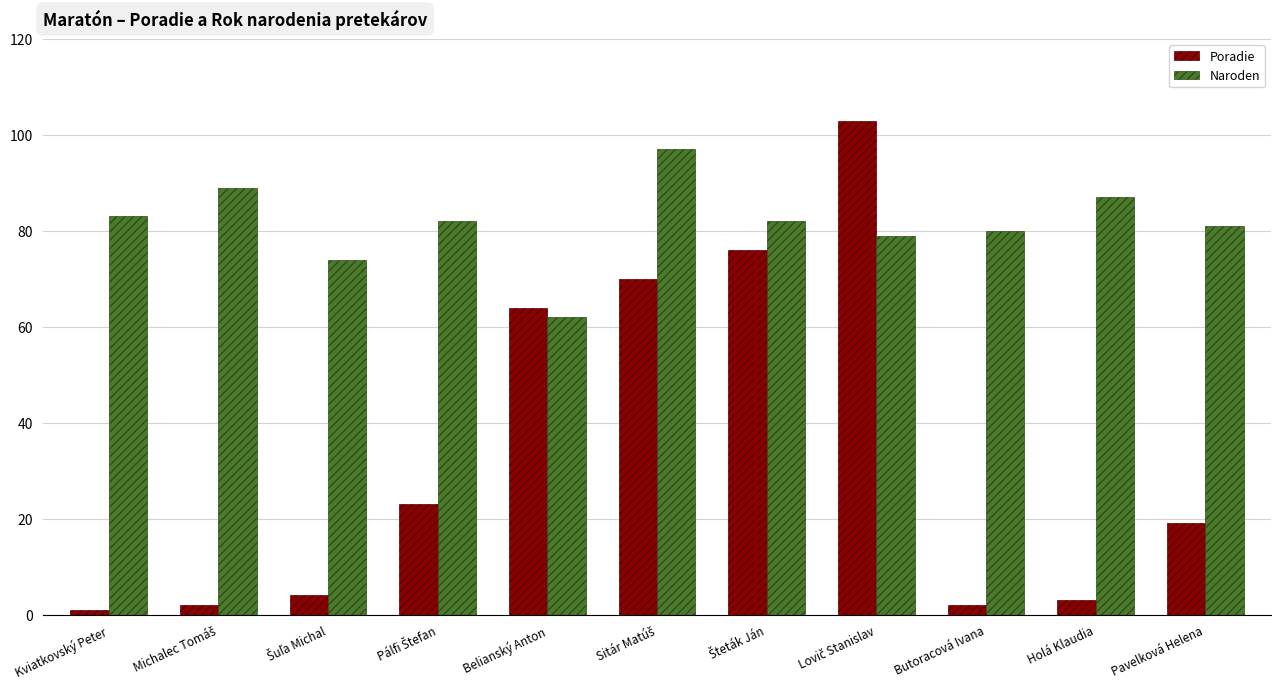

What is the maximum value for Naroden?

97